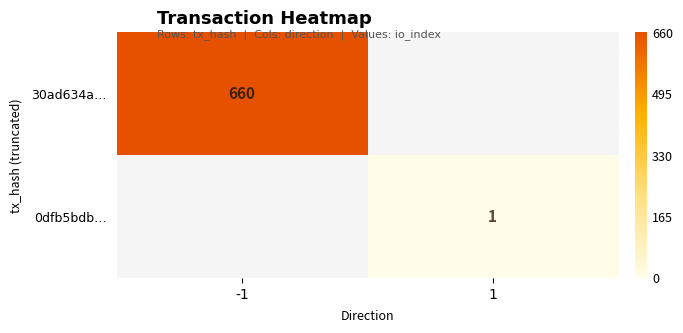

The 0dfb5bdb… series shows 2 at 1. True or false?

False